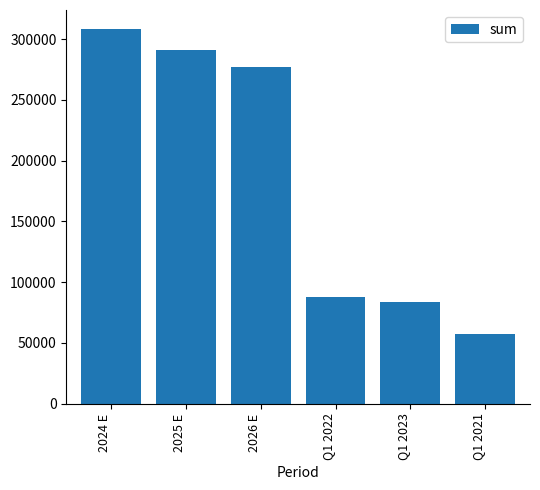

Reading left to right, list all the values displayed in this chart.

308596.0	291496.6	277450.7	87734.0	83644.0	57552.0